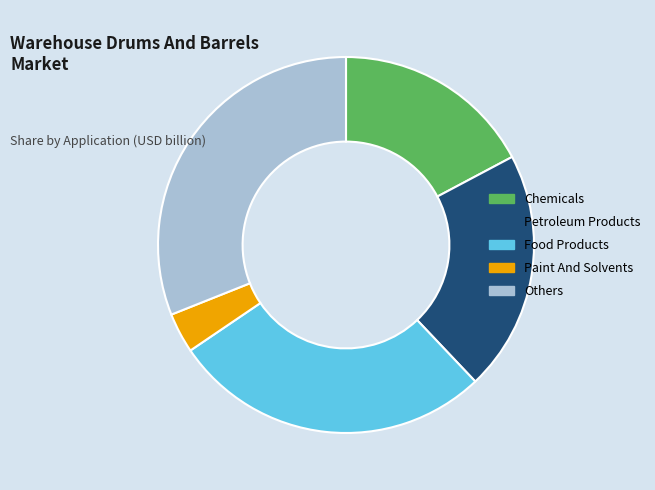

Which slice is the smallest?

Paint And Solvents